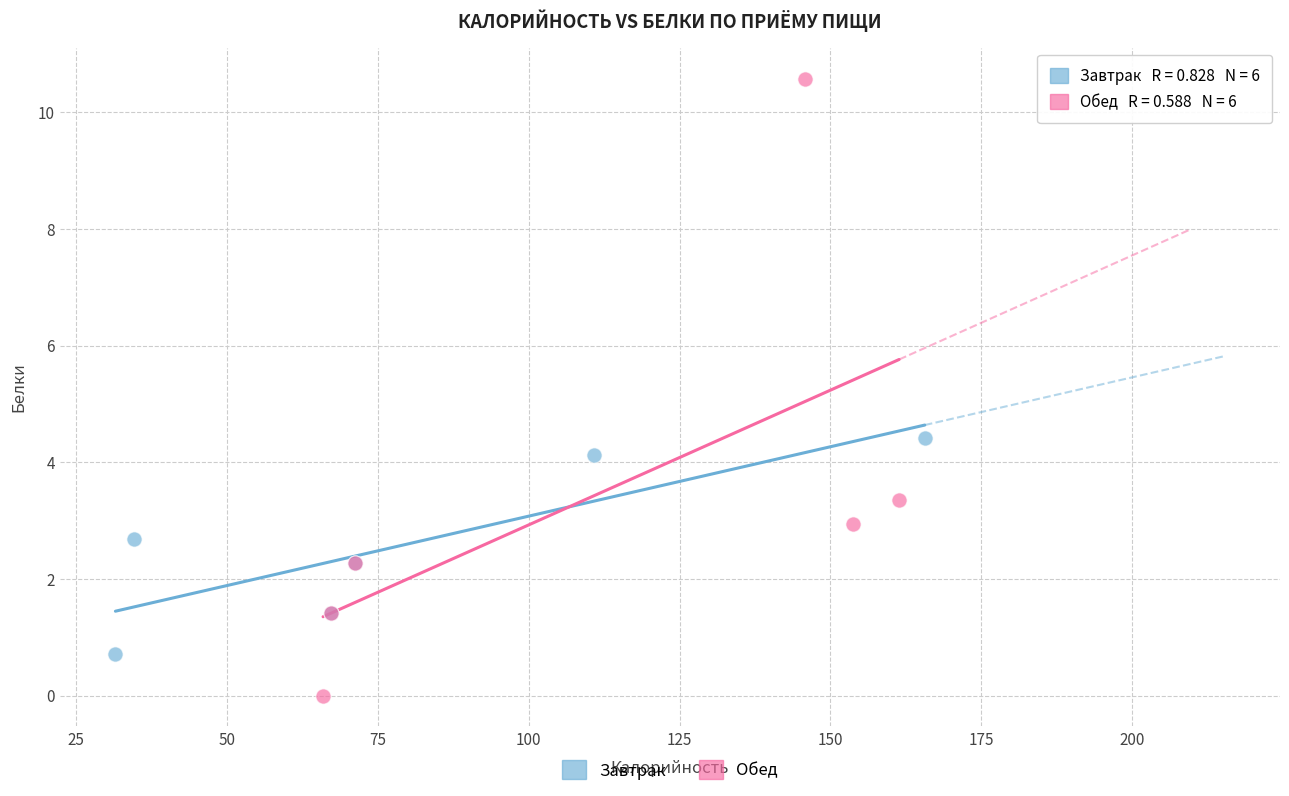

Which series has the largest Y range (max minus min)?

Обед